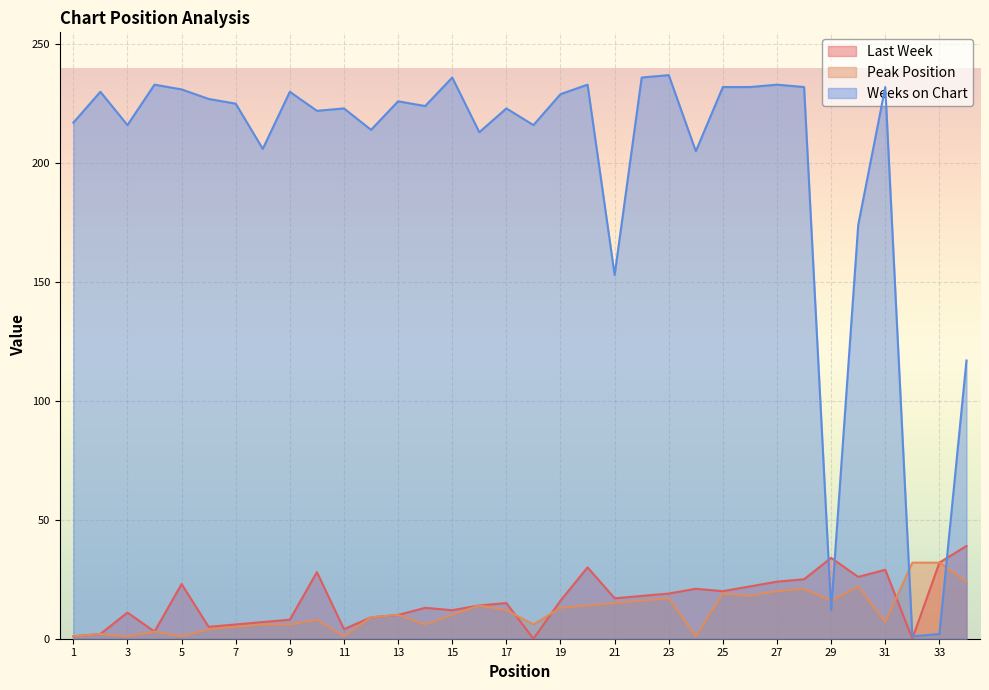

What is the difference between the maximum and second lowest values in the Last Week series?

39